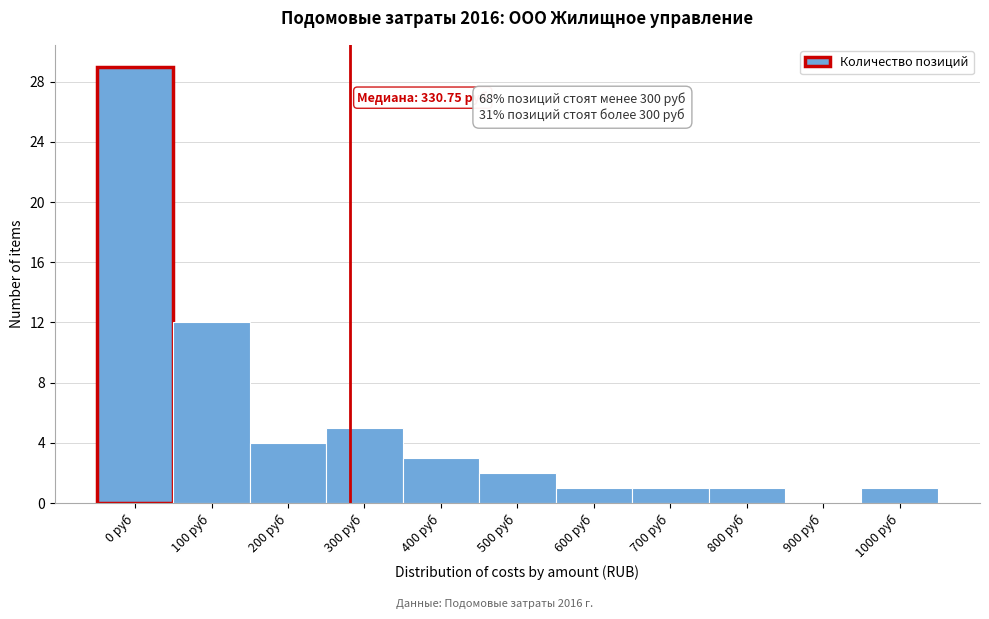

Reading right to left, transcribe all the data shown in this chart.

1000 руб=1	900 руб=0	800 руб=1	700 руб=1	600 руб=1	500 руб=2	400 руб=3	300 руб=5	200 руб=4	100 руб=12	0 руб=29